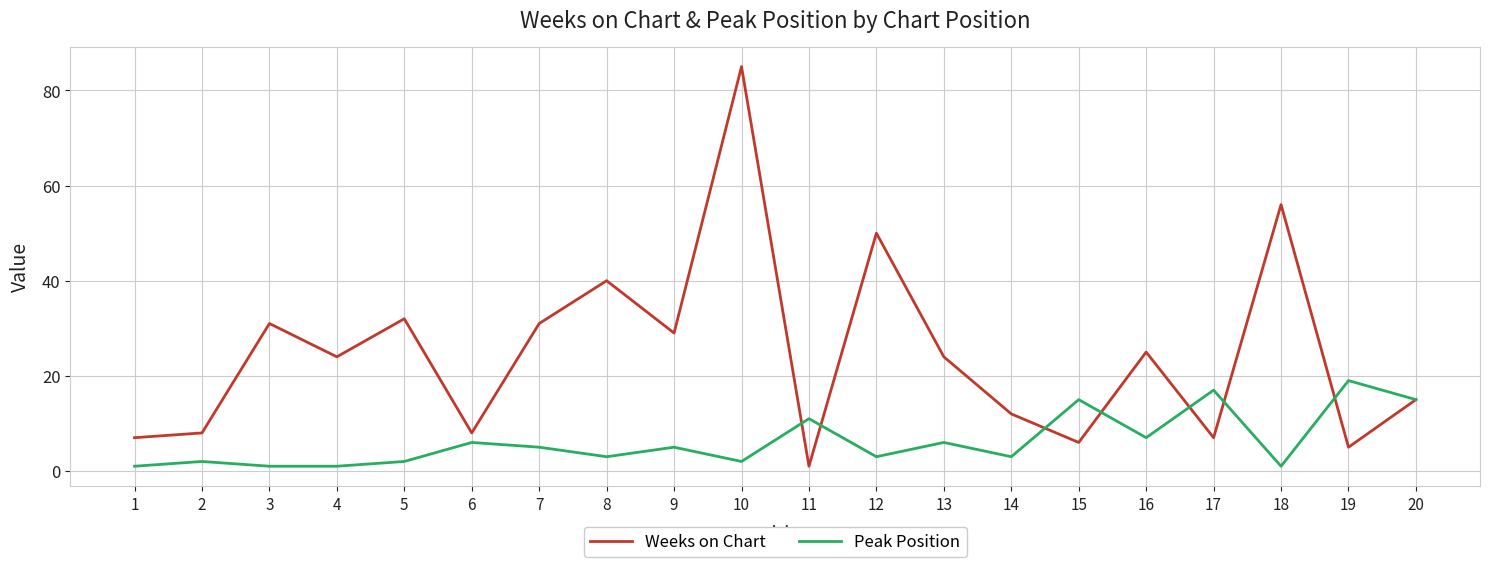

Which series has the largest total across all categories?

Weeks on Chart